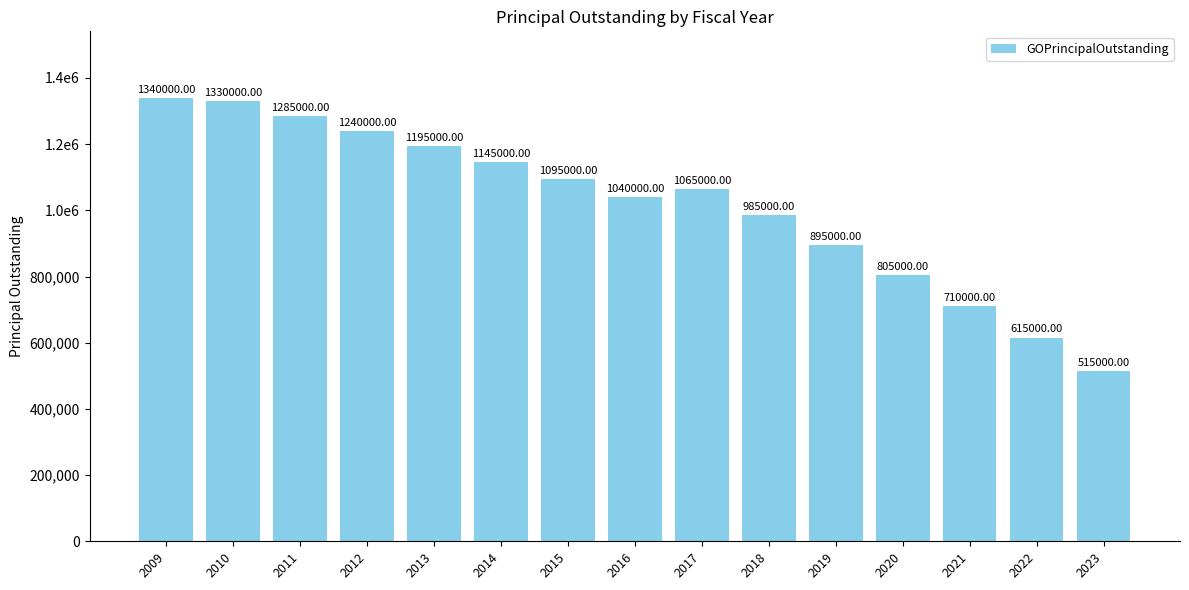

Are the bars grouped side by side (vs. stacked)?

No